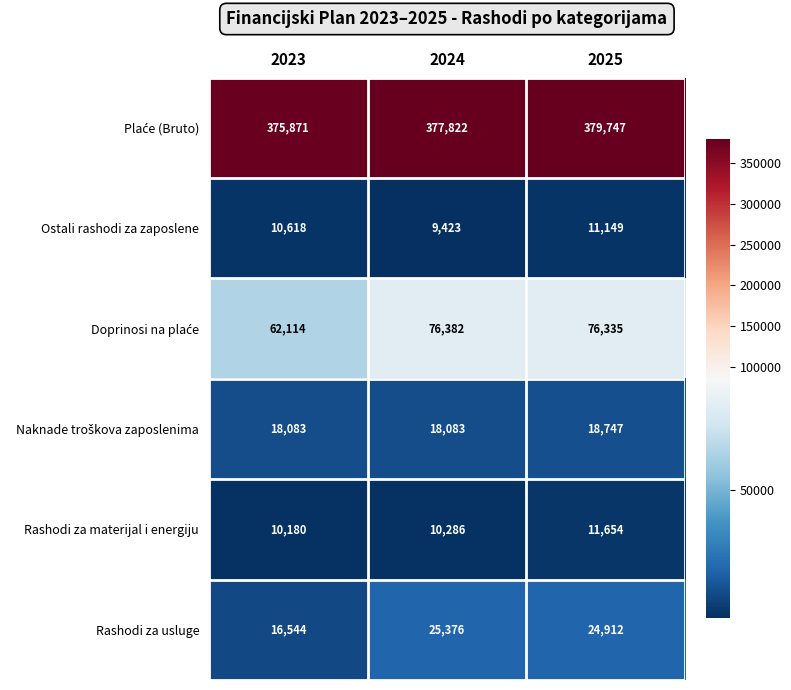

What is the sum of all Rashodi za materijal i energiju values?

32120